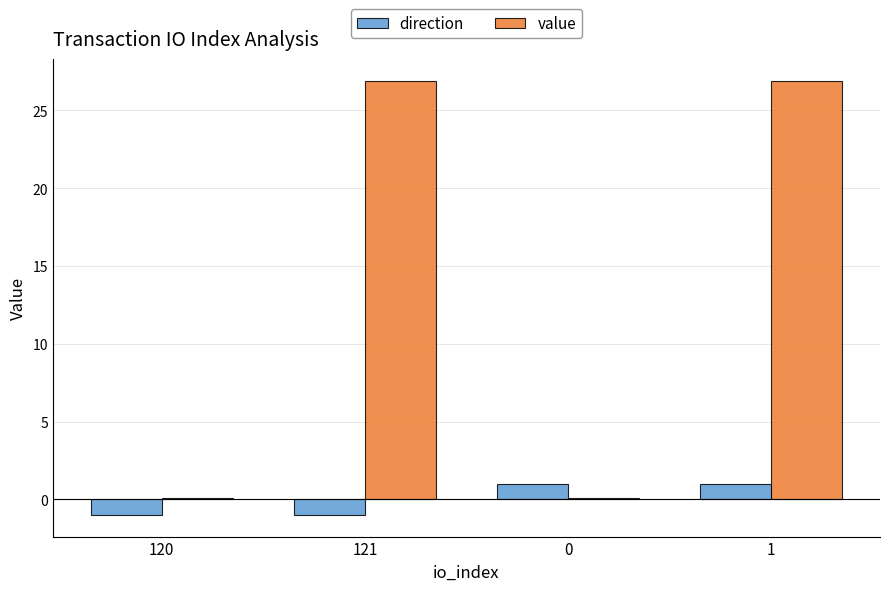

Is the value of direction at 120 greater than the value of value at 0?

No